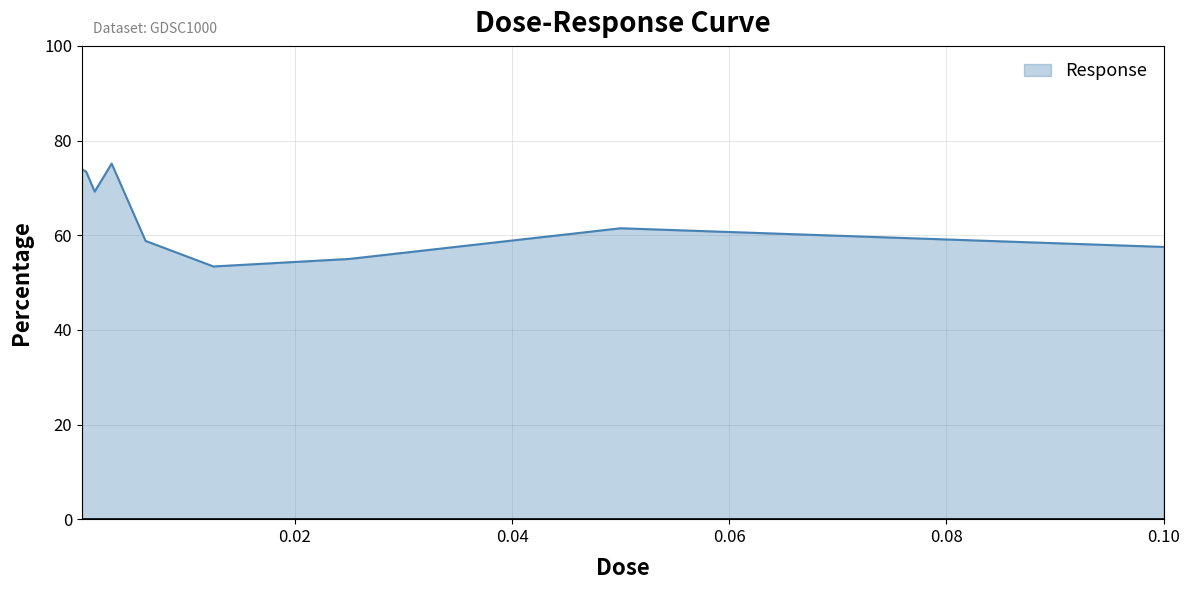

What is the smallest value displayed?

53.4